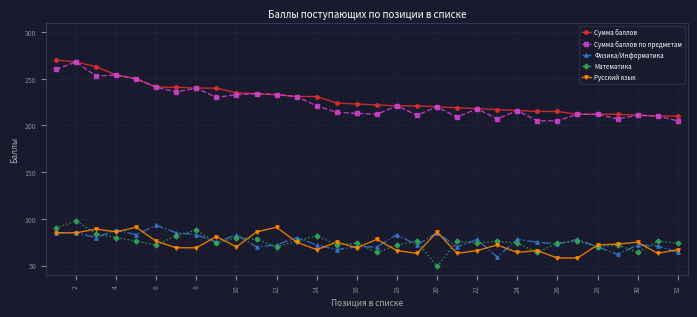

What is the smallest value displayed?

49